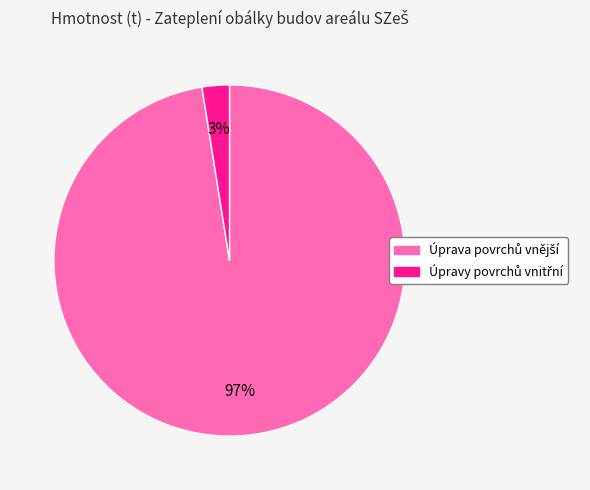

Is there any slice that represents more than half of the pie?

Yes